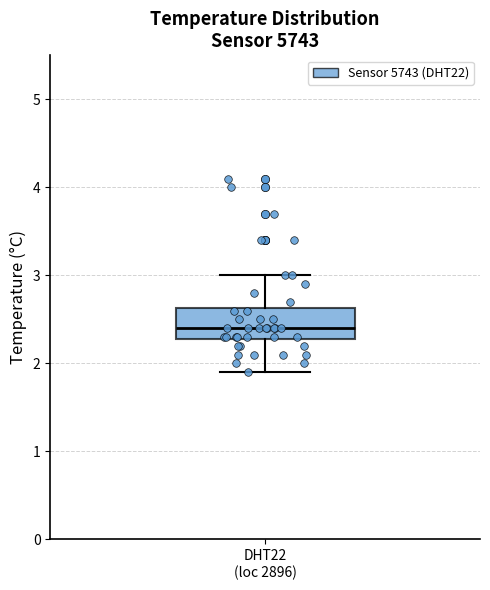

Transcribe this box plot: give where the median line is, the range the box spans, and where the two whiskers end, as read against the y-axis. The values are not printed on the chart, so give them approximately, as read against the axis.

median 2.4, box 2.3 to 2.6, whiskers 1.9 to 3.0